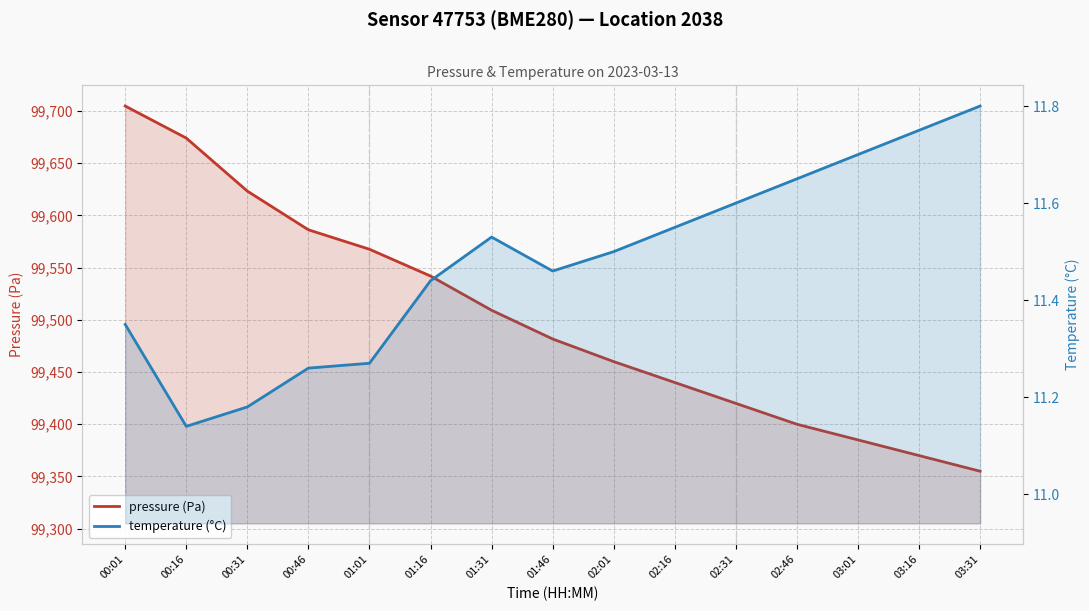

Which series changed the most between 01:16 and 02:46?

pressure (Pa)